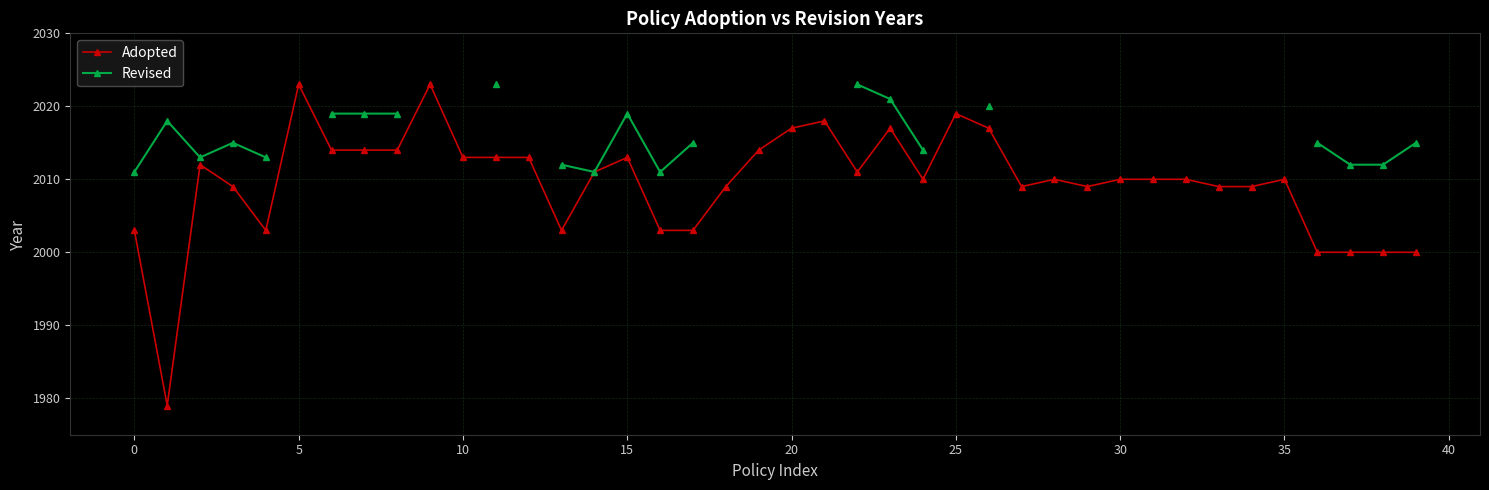

What is the minimum value for Adopted?

1979